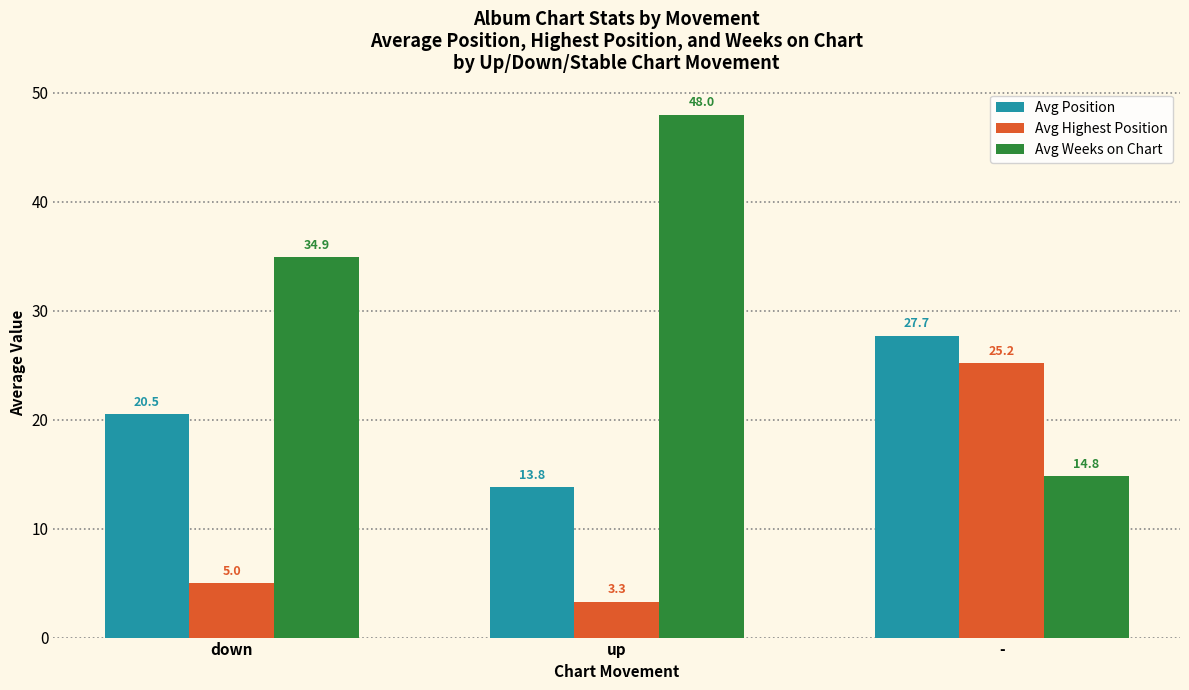

What value does the Avg Weeks on Chart series have at -?

14.8